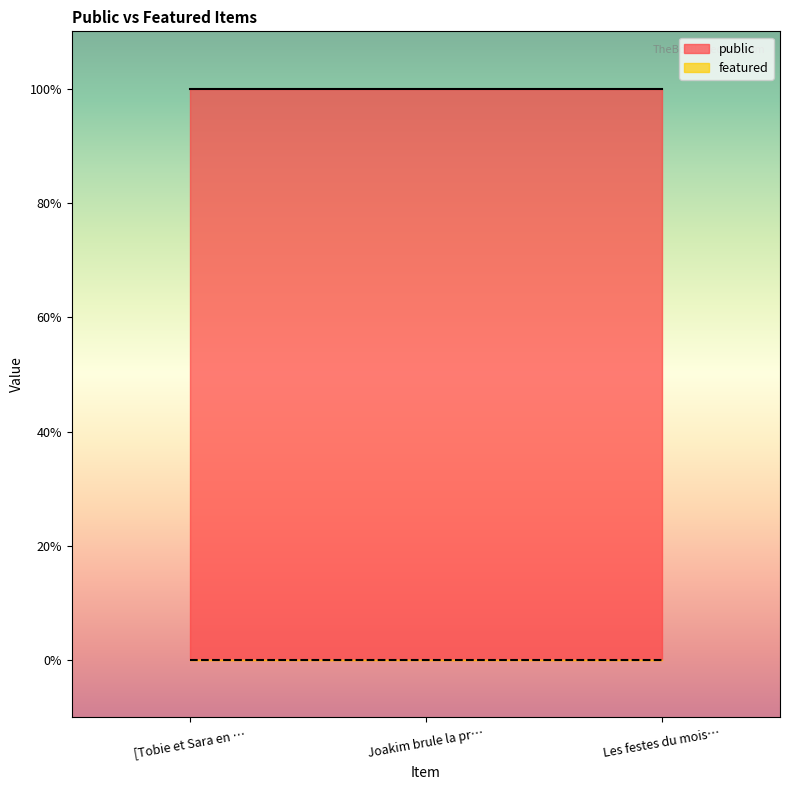

Reading right to left, extract all data points from this chart.

public: 1	1	1
featured: 0	0	0